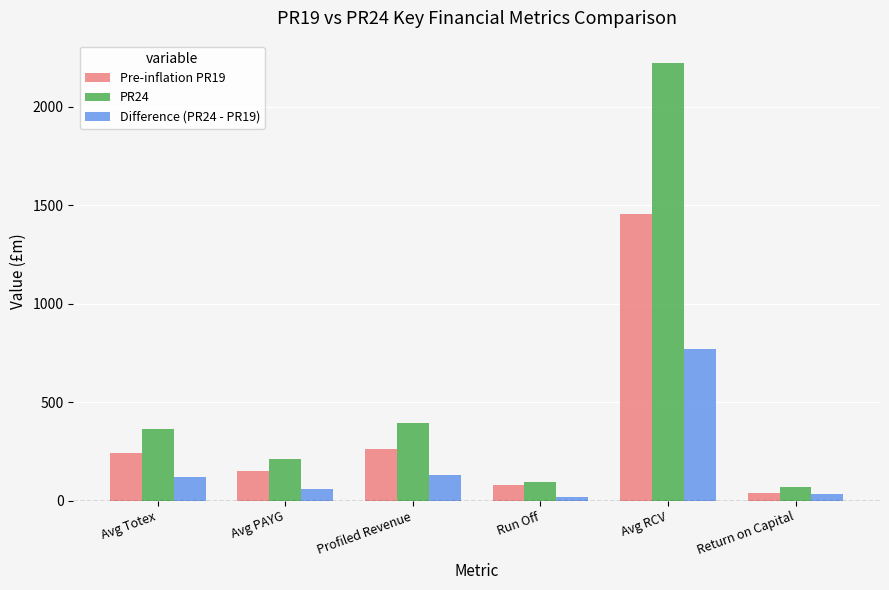

Which series has the widest spread of values?

PR24